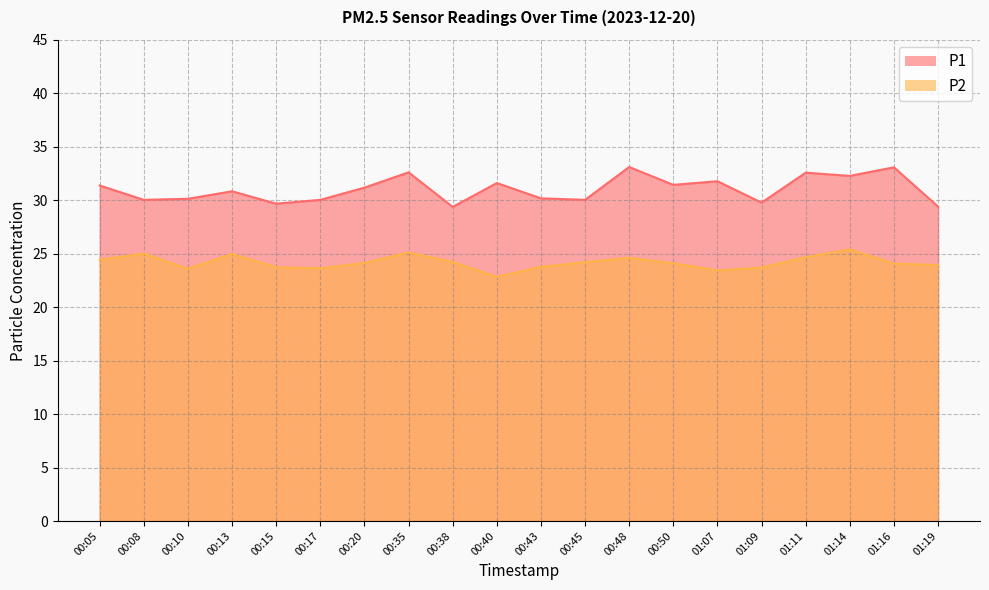

What is the difference between the P2 values at 01:16 and 01:14?

1.3